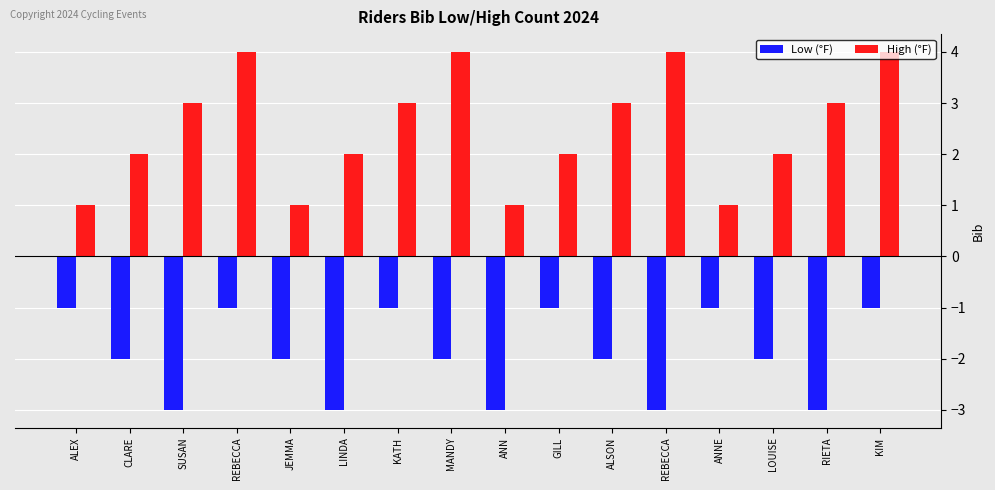

What is the label of the 6th bar from the right?

ALSON